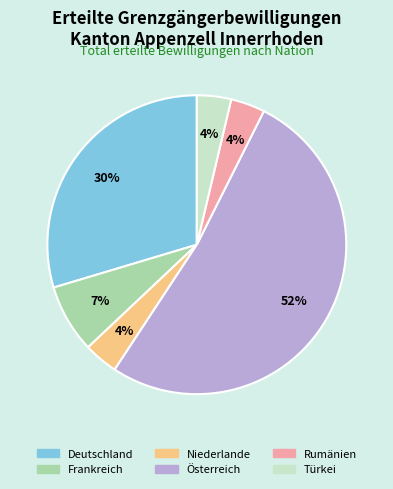

To the nearest percent, what is the difference between the largest and smallest slice percentages?

48%